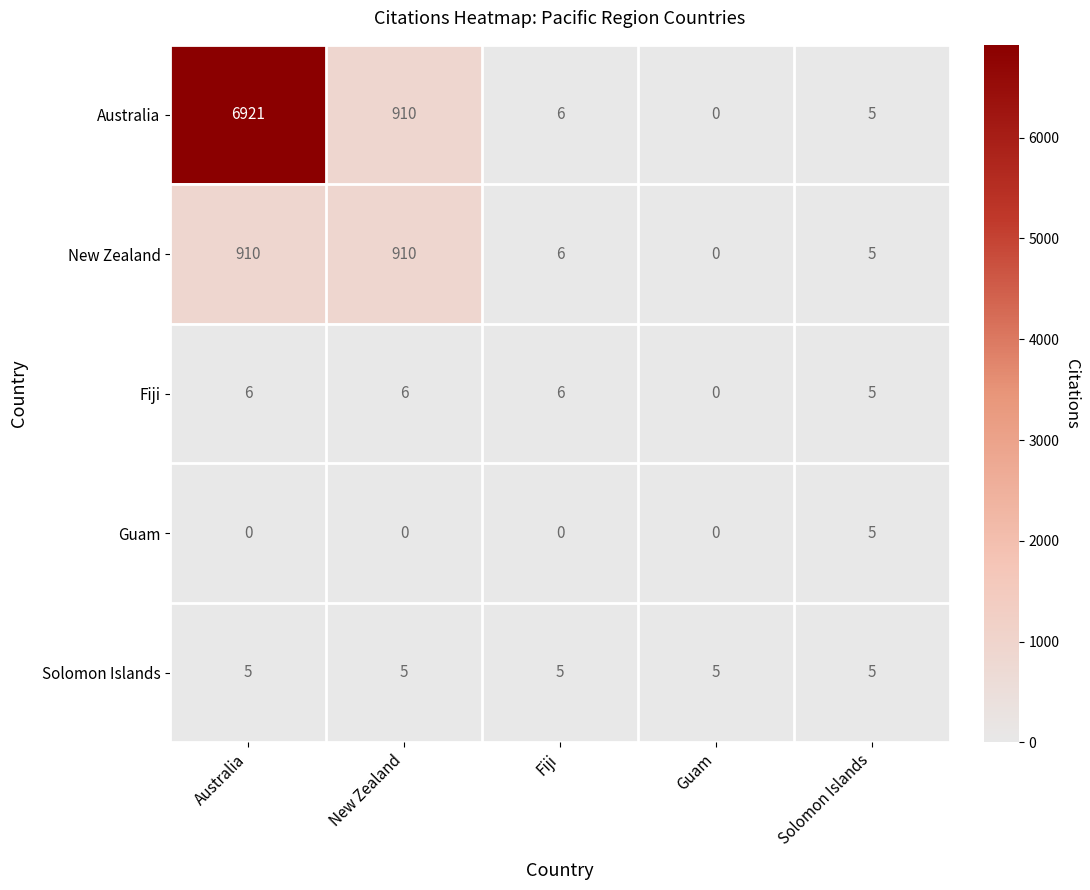

Which series has the largest total across all categories?

Australia